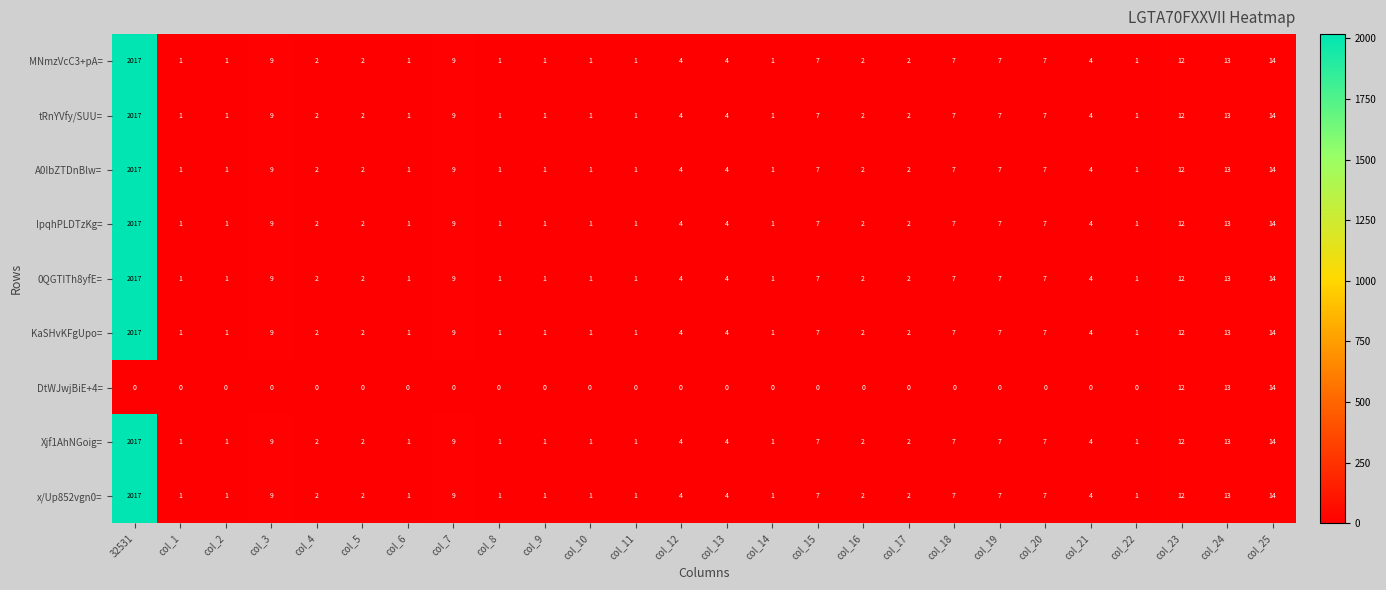

What is the difference between the second highest and minimum values in the 0QGTITh8yfE= series?

13